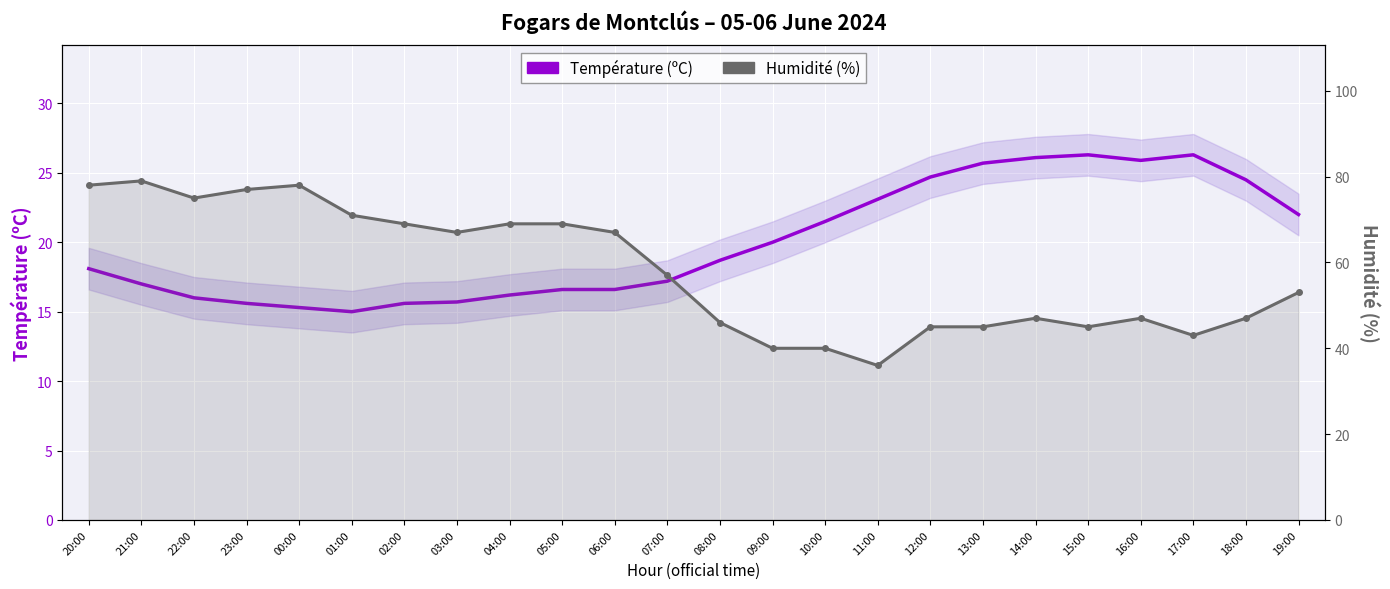

At how many categories does at least one series exceed 76?

4